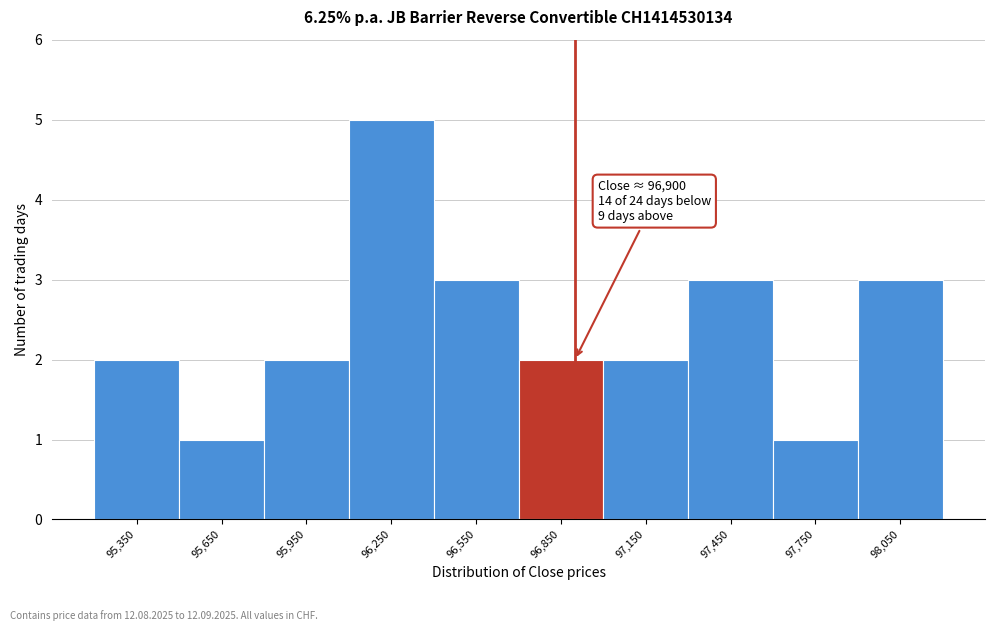

Which range on the x-axis has the tallest bar?

96100 to 96400